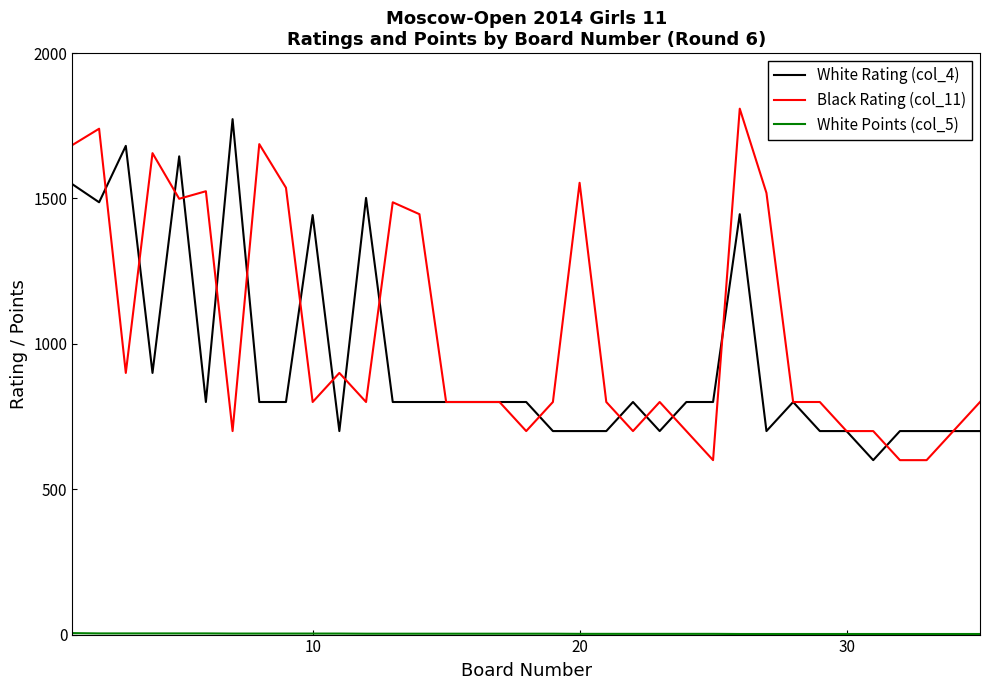

Which series has the largest total across all categories?

Black Rating (col_11)